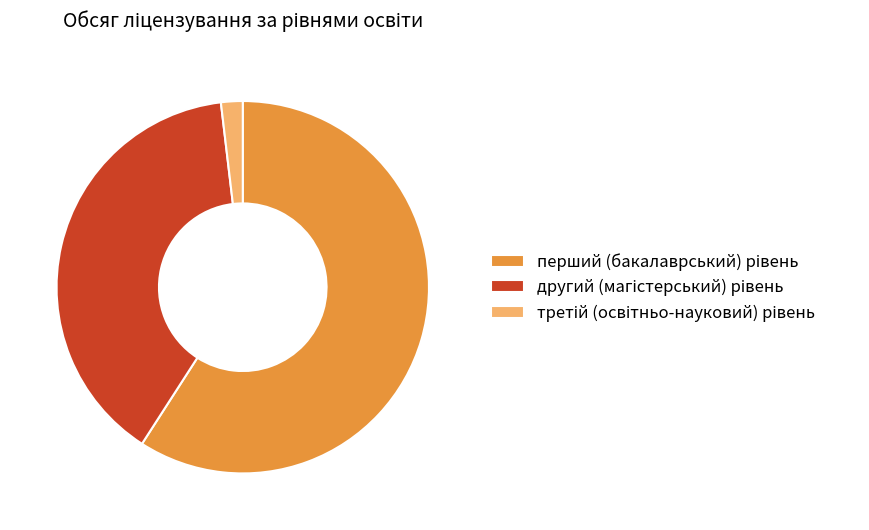

Is there any slice that represents more than half of the pie?

Yes